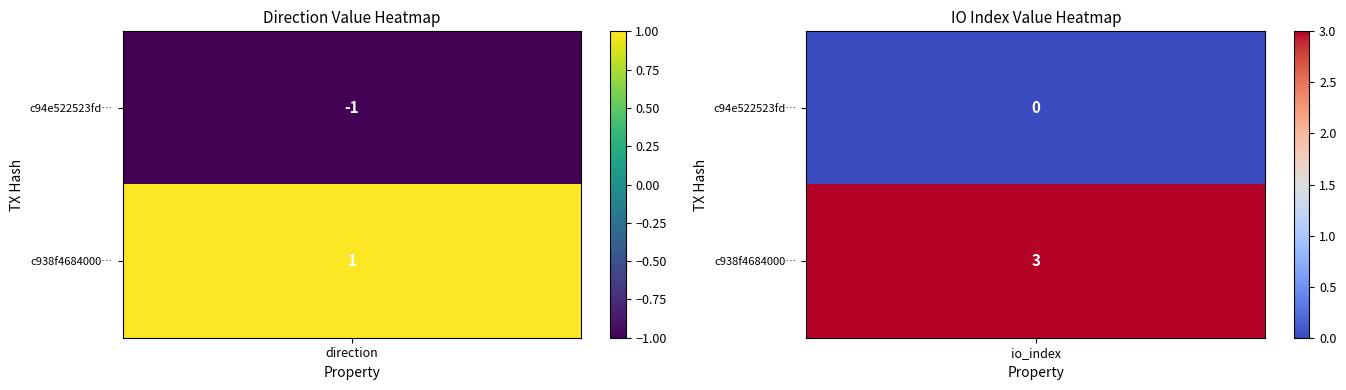

What is the sum of all c94e522523fd9ee81d504cb94a0635dab15404f values?

-1